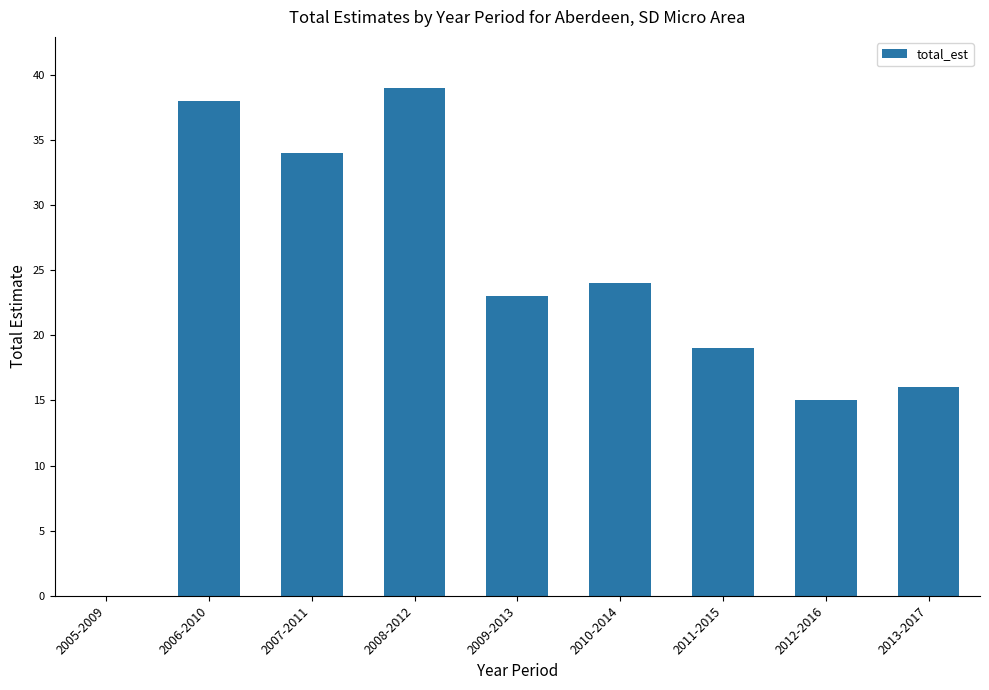

What is the average value?

23